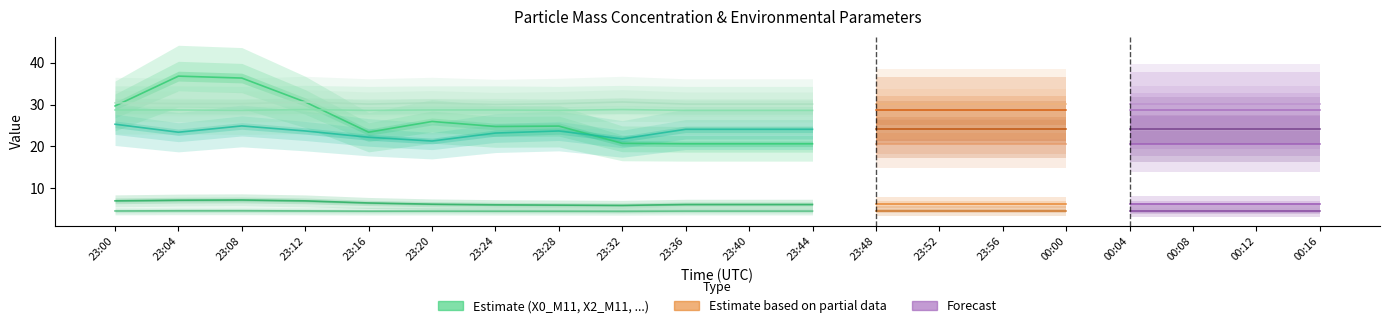

The value of T1_M11 at 23:04 is 28.7. True or false?

True